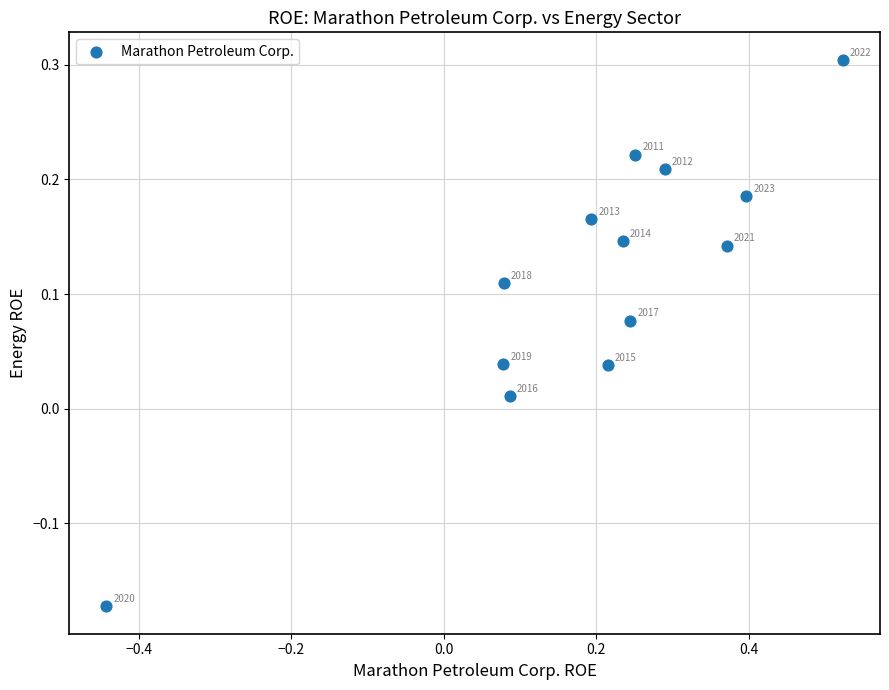

What is the range of Y values (max minus min)?

0.5